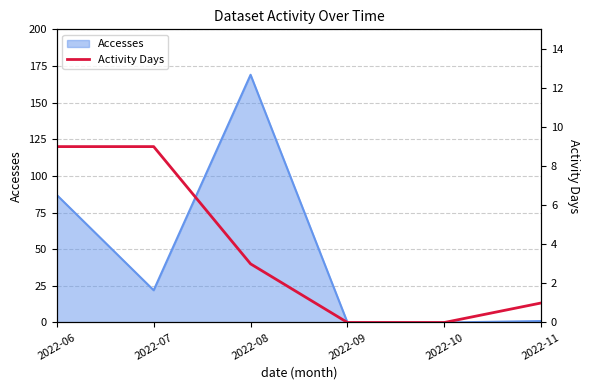

What is the maximum value for Accesses?

169